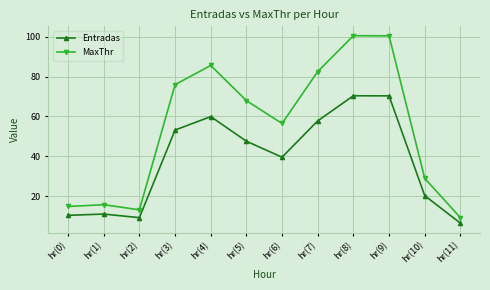

True or false: MaxThr and Entradas cross at least once.

False